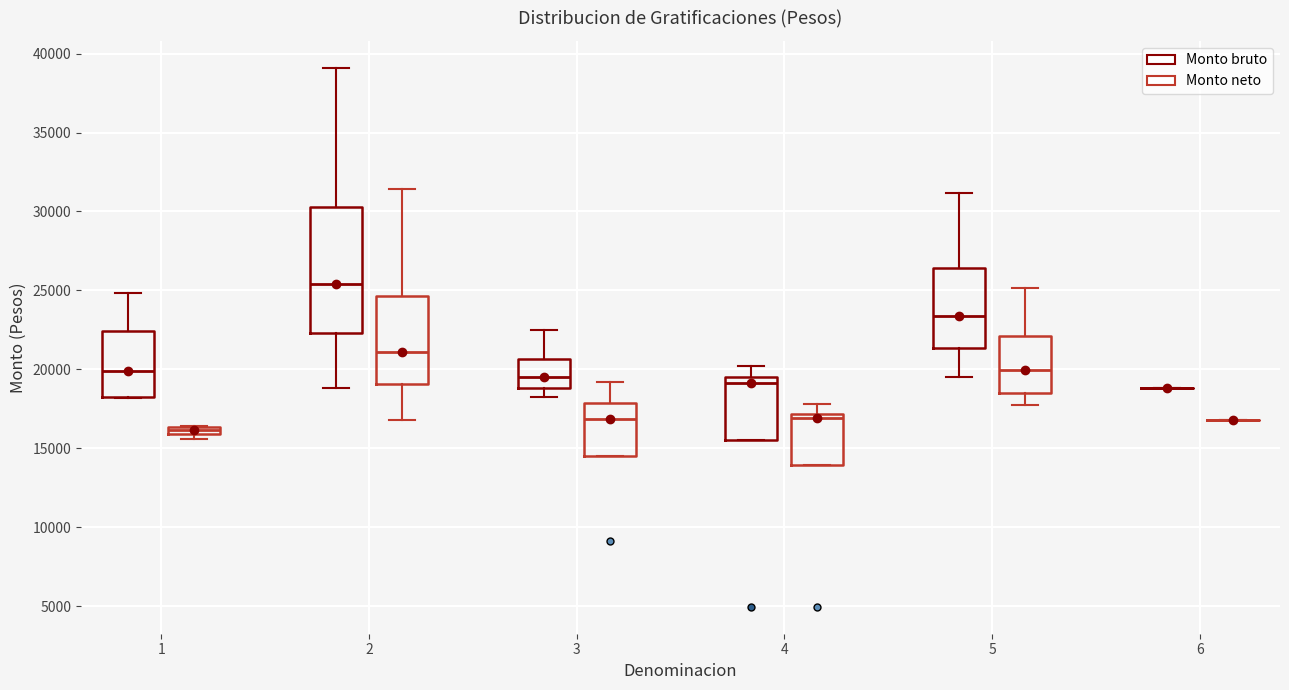

Which box is the tallest, from its lower edge to its upper edge?

2 (Monto bruto)